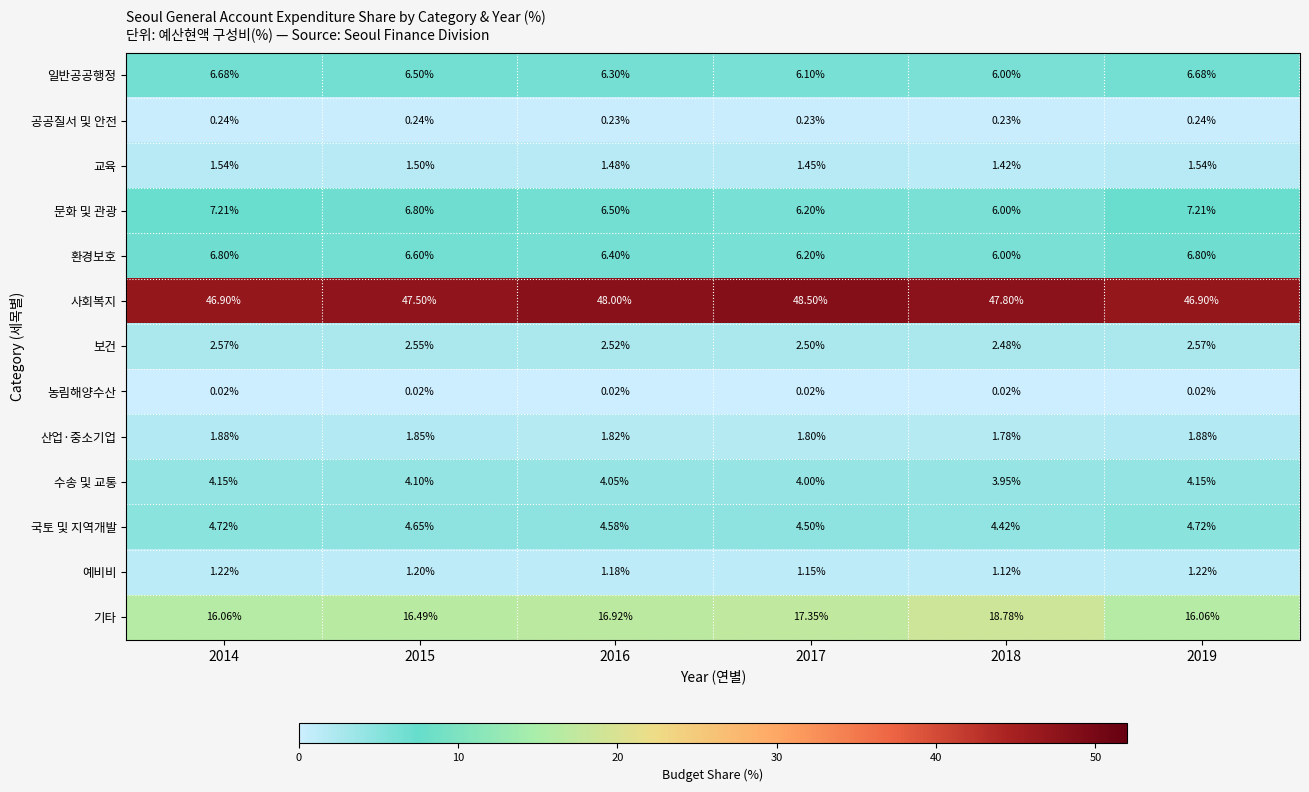

At 2019, list the series in order from smallest to largest.

농림해양수산, 공공질서 및 안전, 예비비, 교육, 산업·중소기업, 보건, 수송 및 교통, 국토 및 지역개발, 일반공공행정, 환경보호, 문화 및 관광, 기타, 사회복지